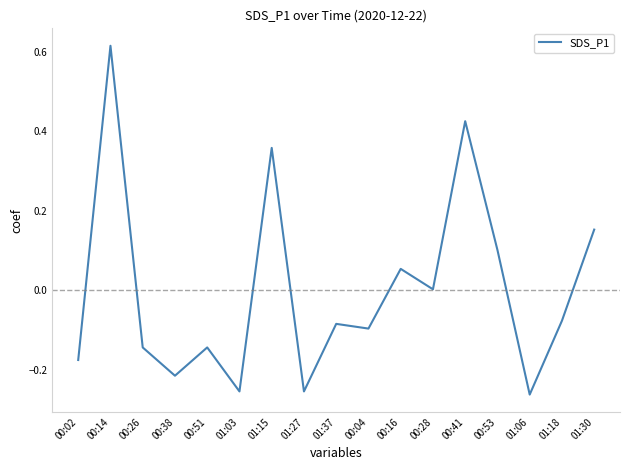

Which has a higher value, 00:02 or 01:30?

01:30